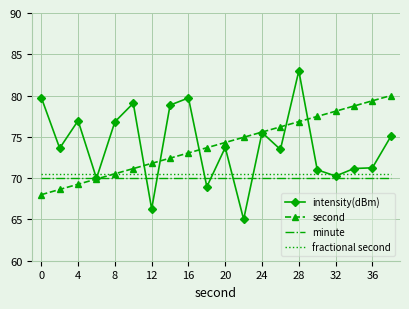

What is the maximum value shown in the chart?

83.0